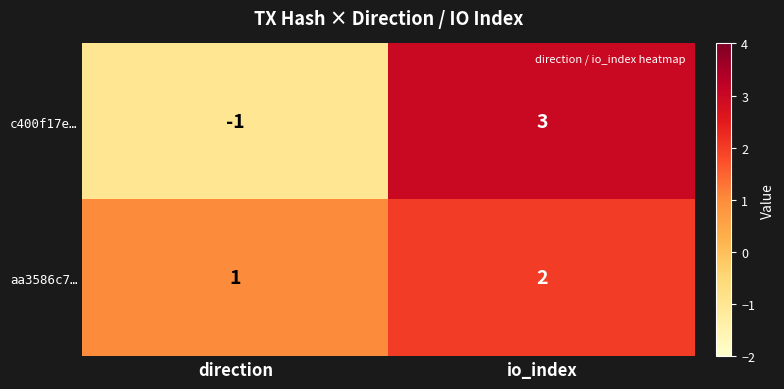

How many data points does each series have?

2